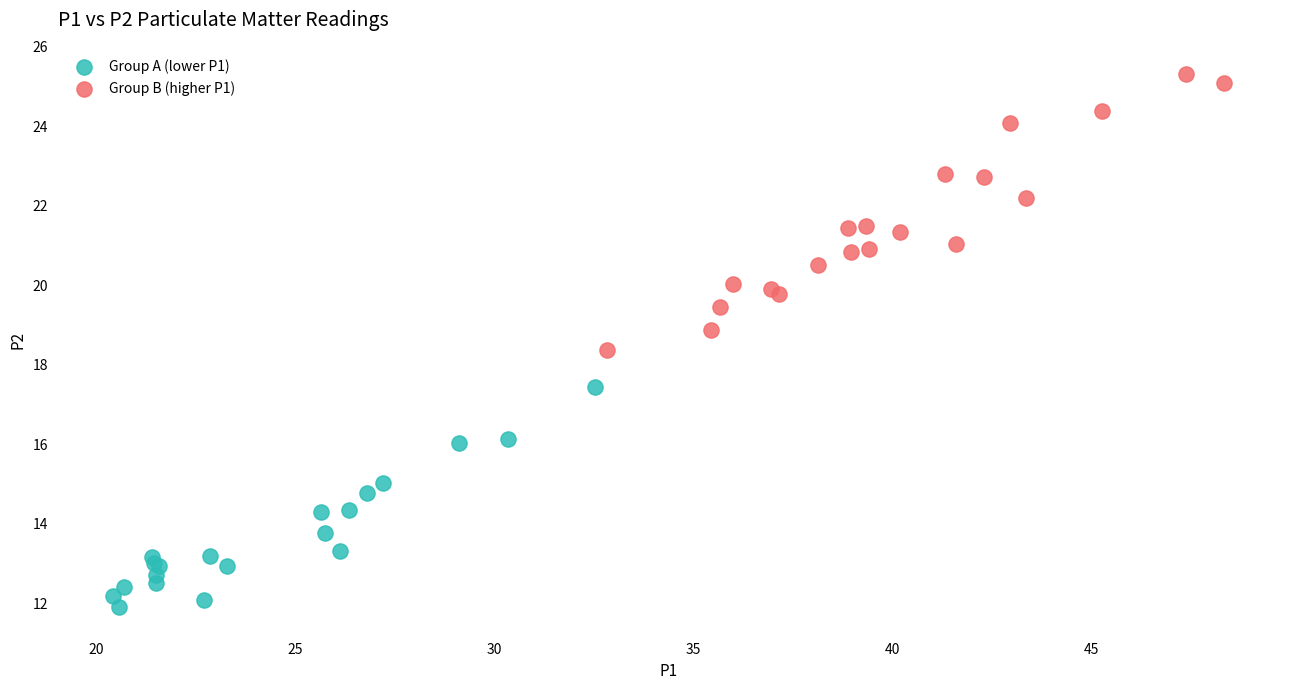

Which series has the largest Y range (max minus min)?

Group B (higher P1)